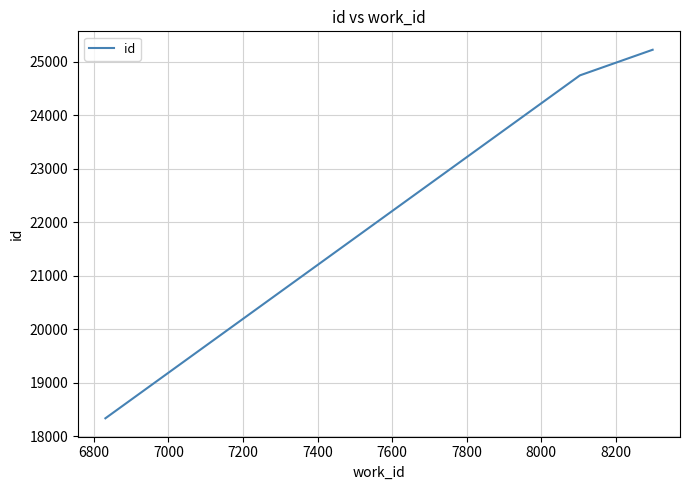

What is the minimum value shown in the chart?

18338